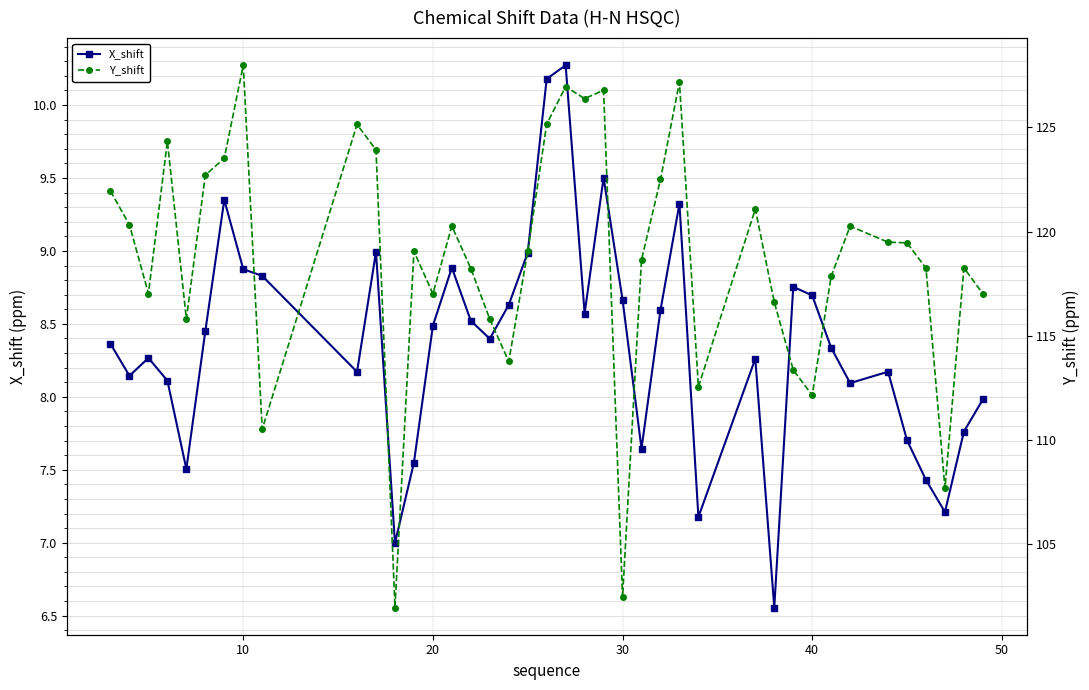

True or false: X_shift has more than 0 interior local peaks.

True